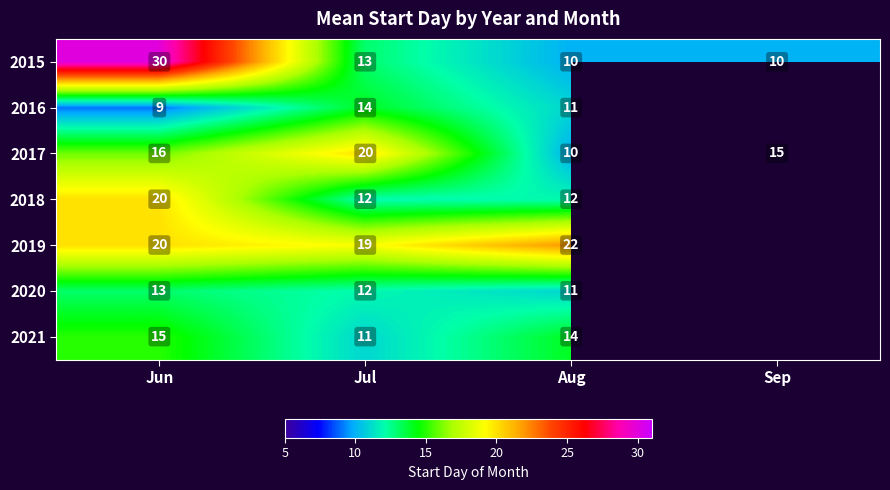

What is the smallest value displayed?

9.0